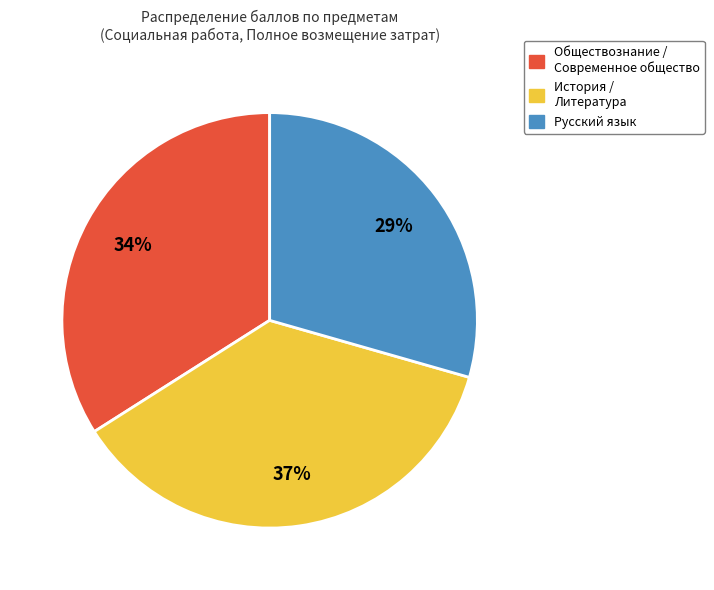

Does Обществознание / Современное общество represent more than half of the total?

No